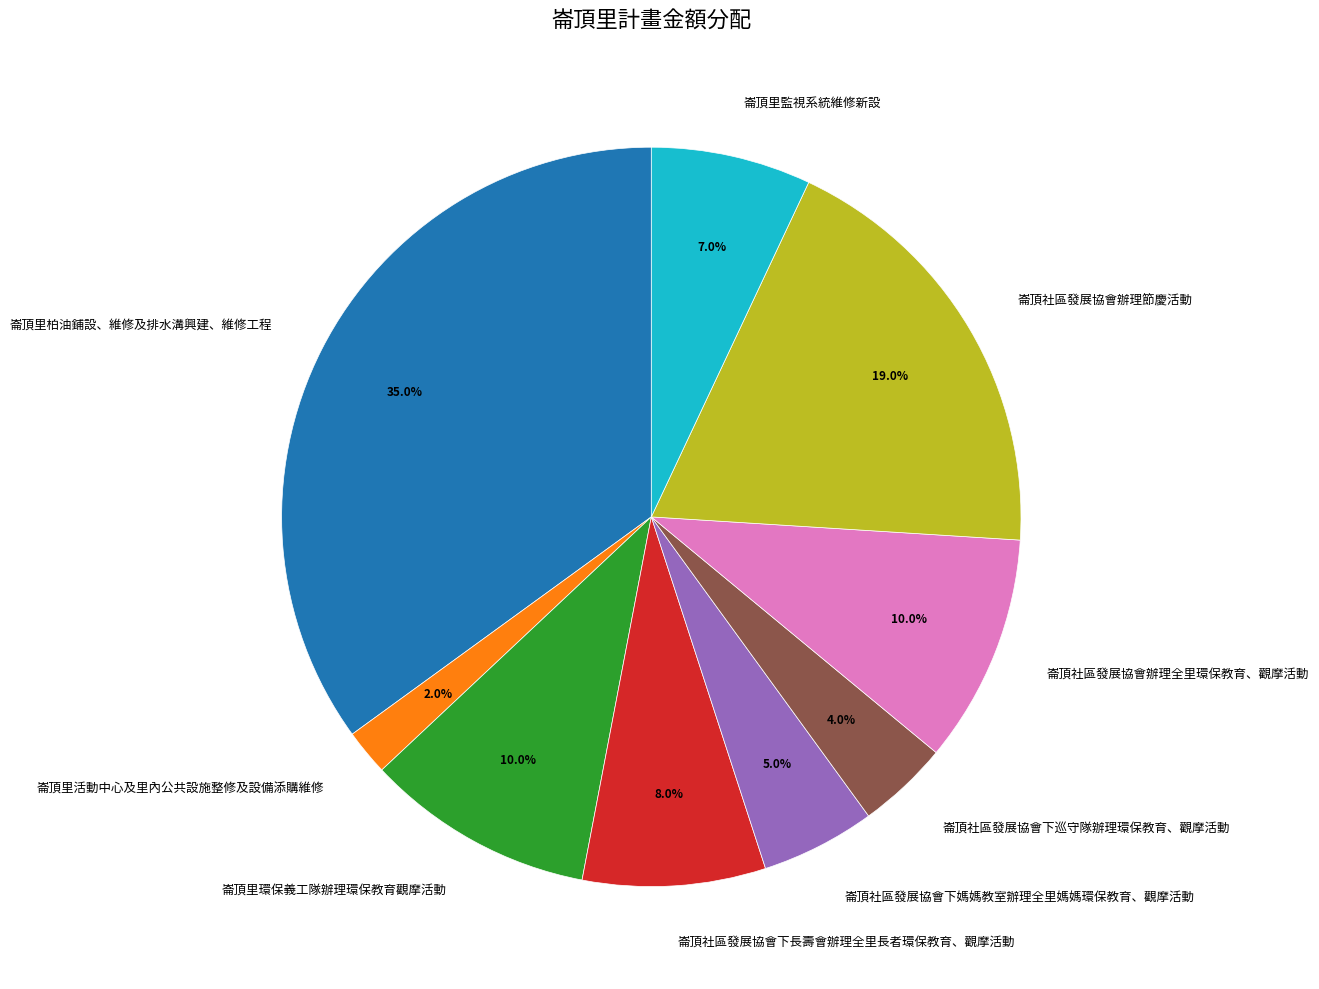

How many slices are in this pie chart?

9